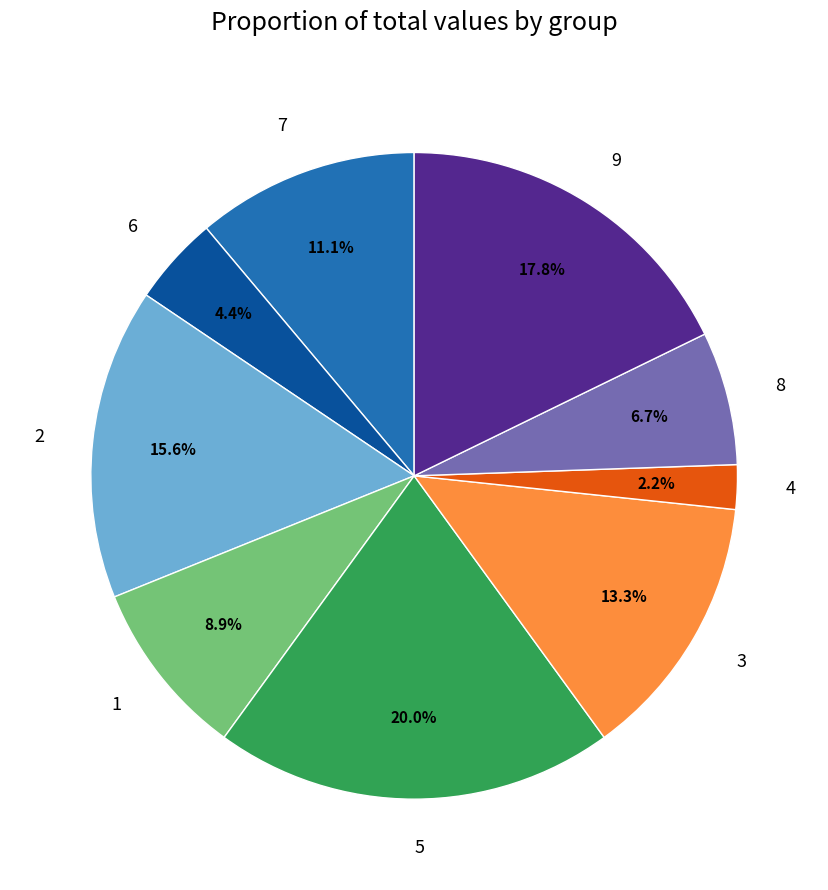

True or false: 7 accounts for 11% of the total.

True